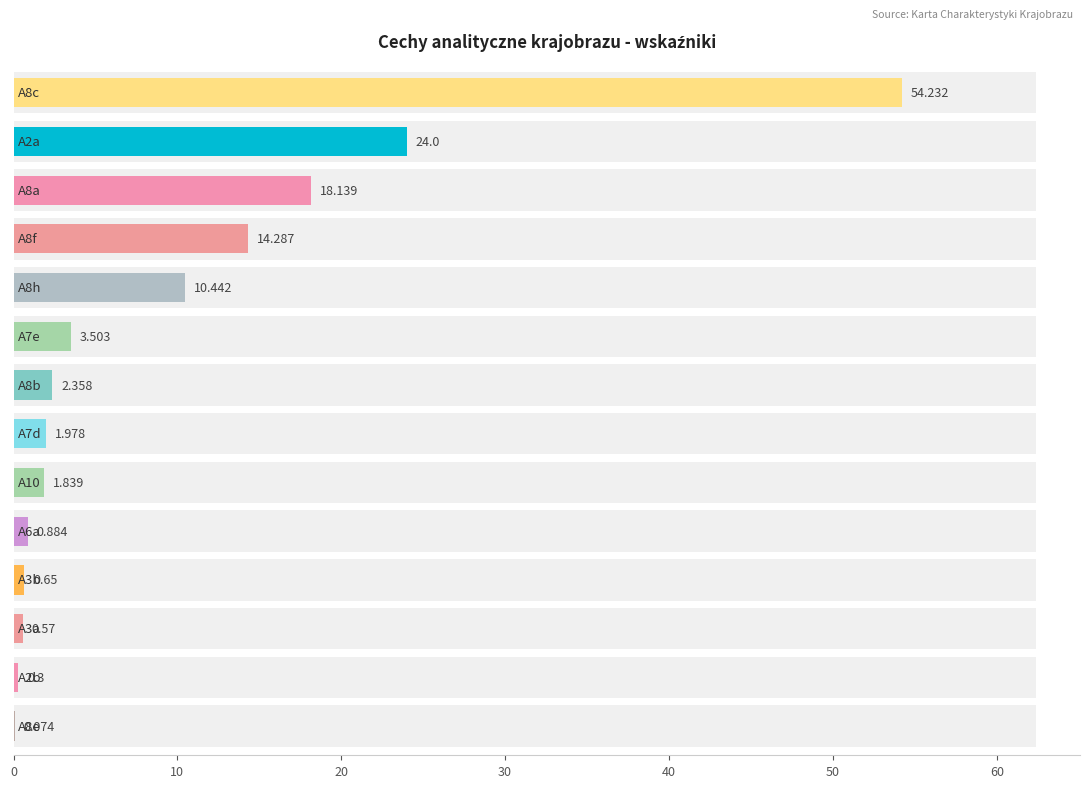

What is the sum of all values?

133.3